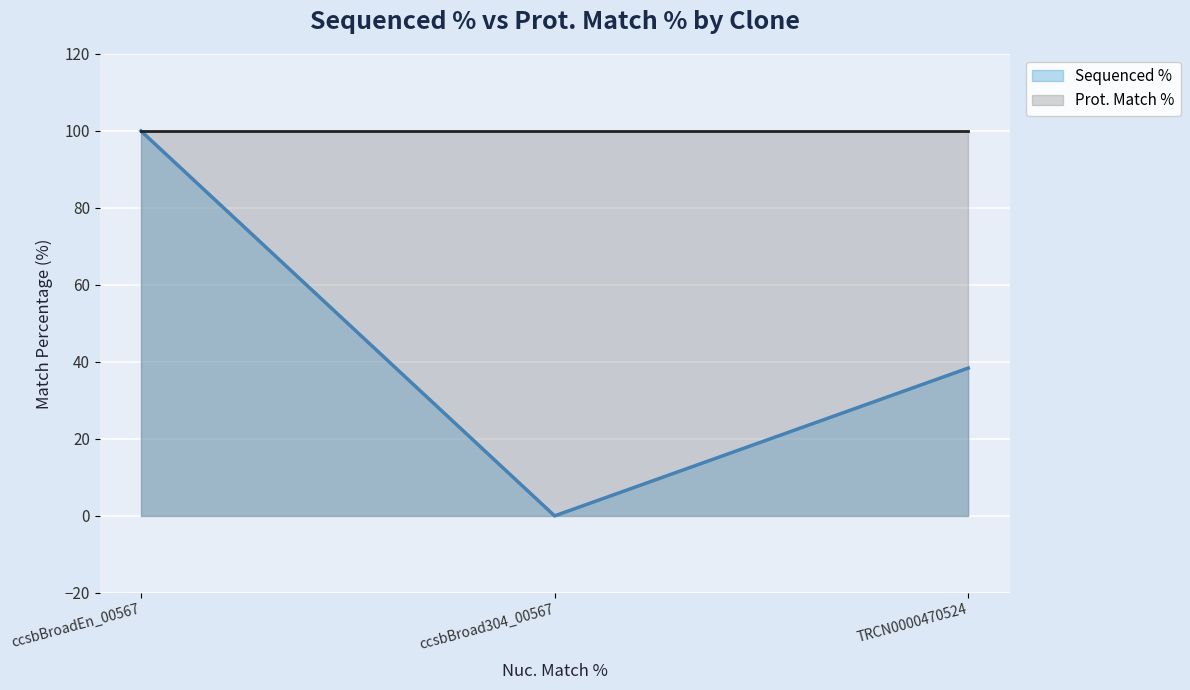

How many Sequenced % values are between 0 and 100?

3